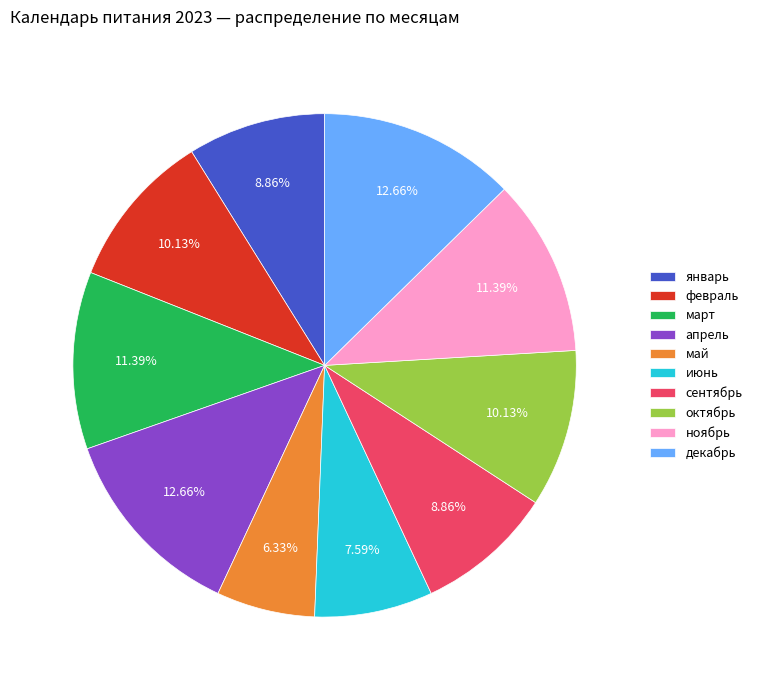

To the nearest percent, what is the combined percentage of май and апрель?

19%